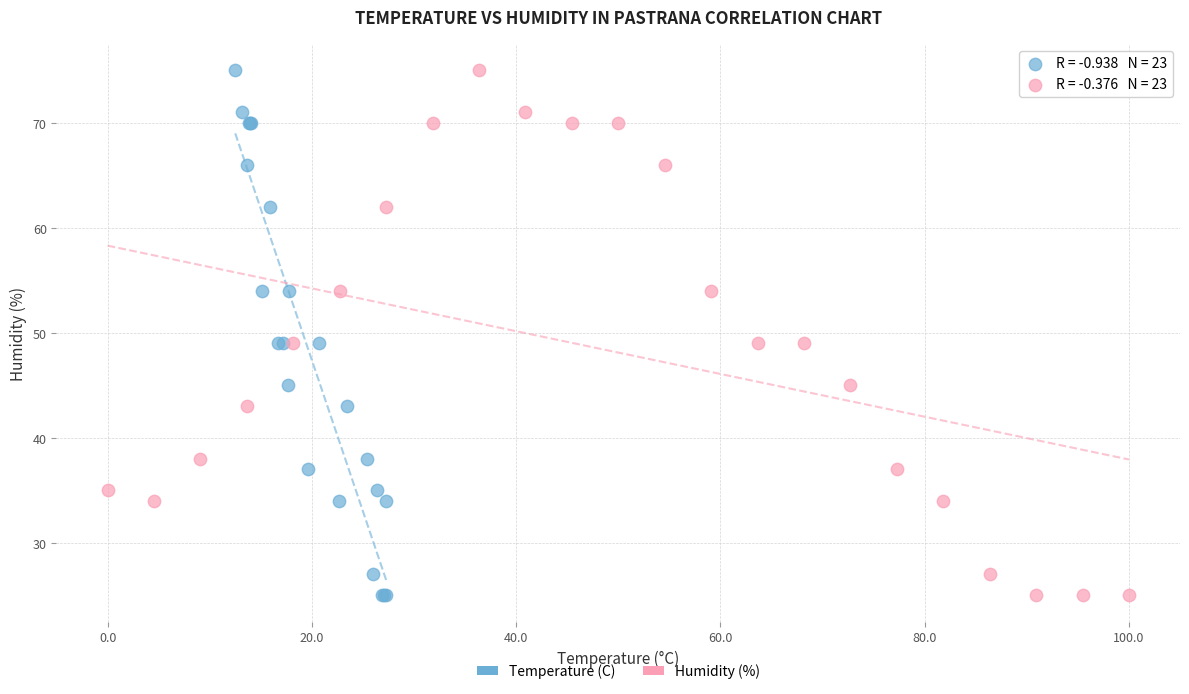

What are all the series names shown in the legend?

Temperature (C), Humidity (%)